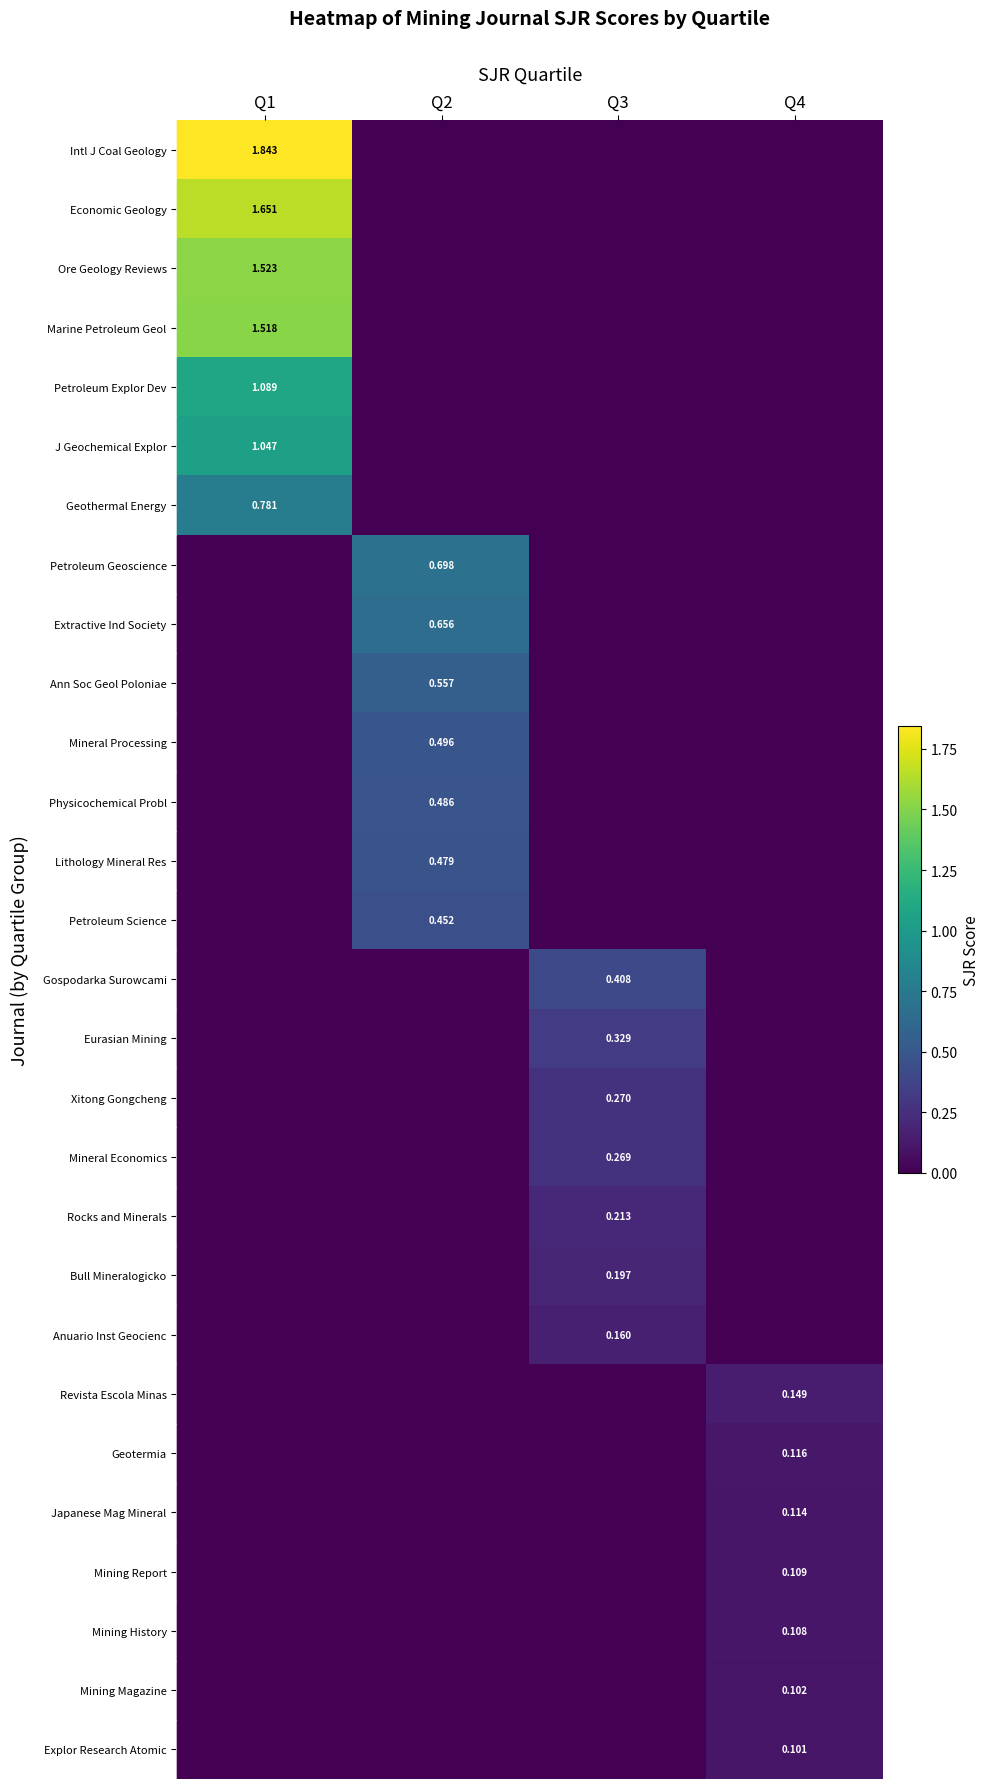

At how many categories does at least one series exceed 1?

1